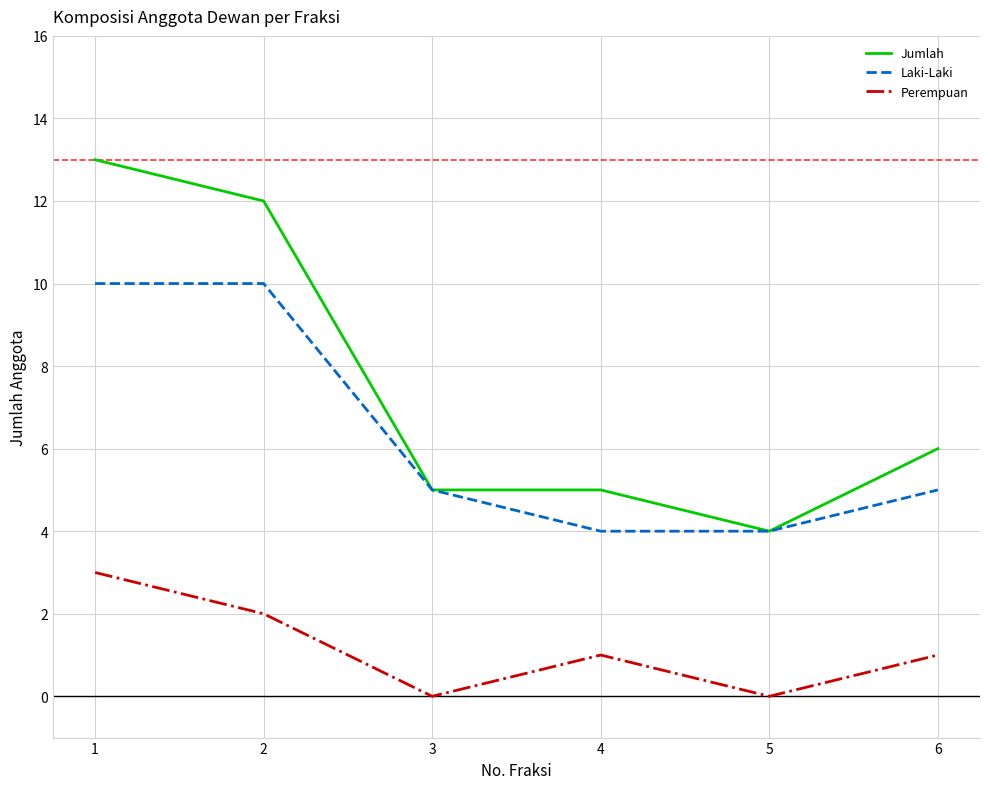

True or false: Laki-Laki and Perempuan intersect in this chart.

False